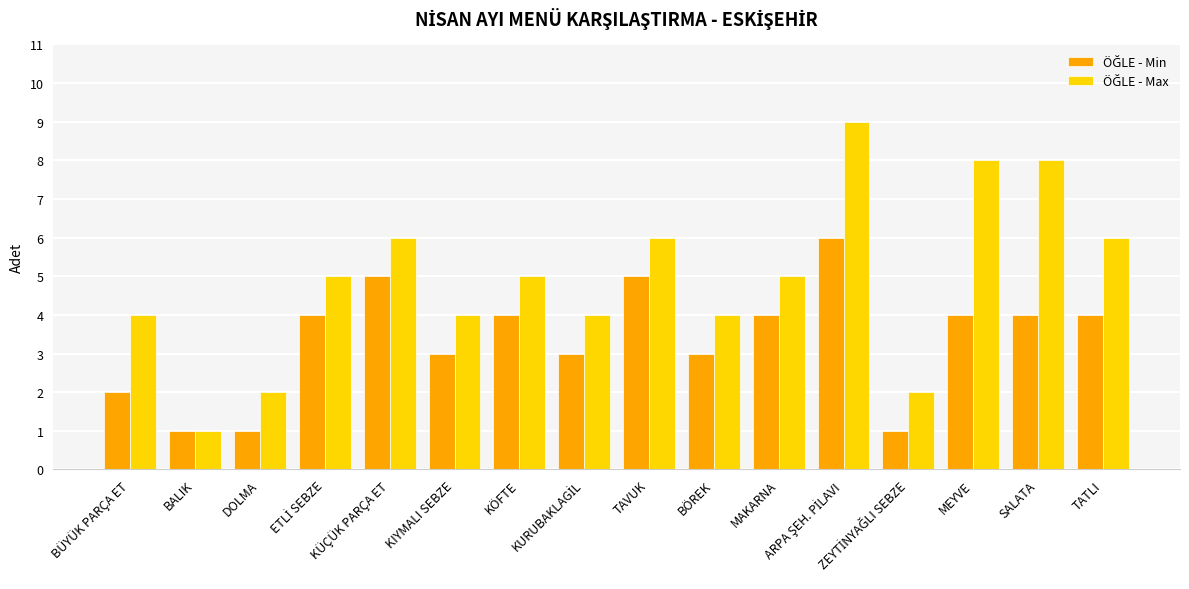

At how many categories does at least one series exceed 7?

3